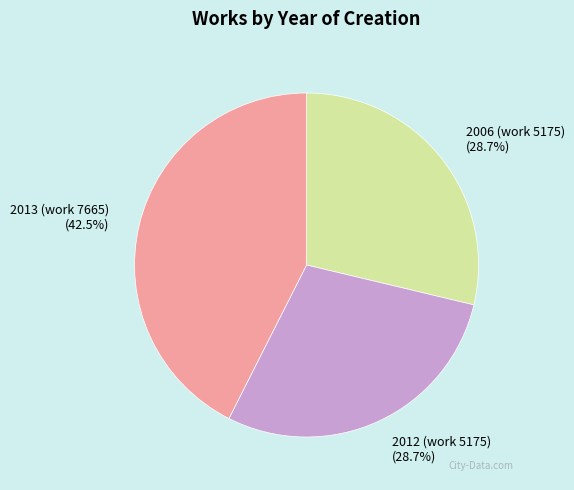

Is there a majority slice in this chart?

No